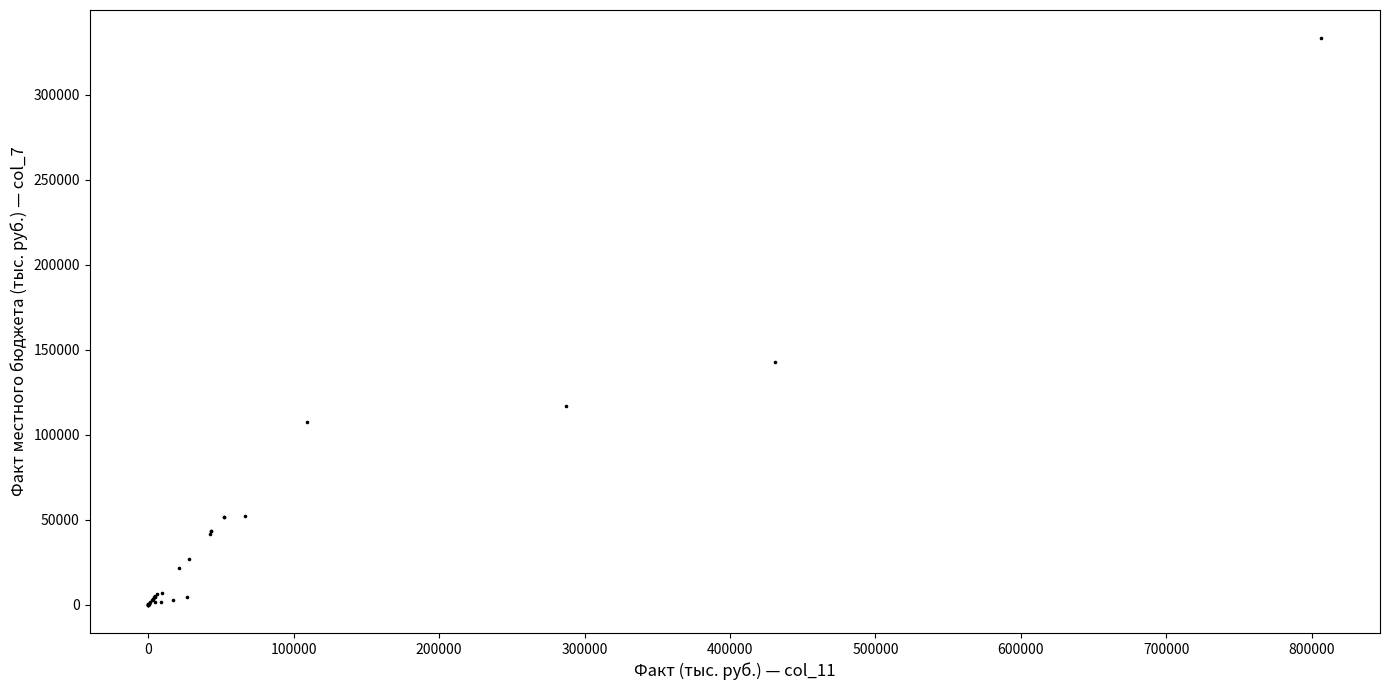

What Y value in the scatter plot is closest to 166614?

143068.9